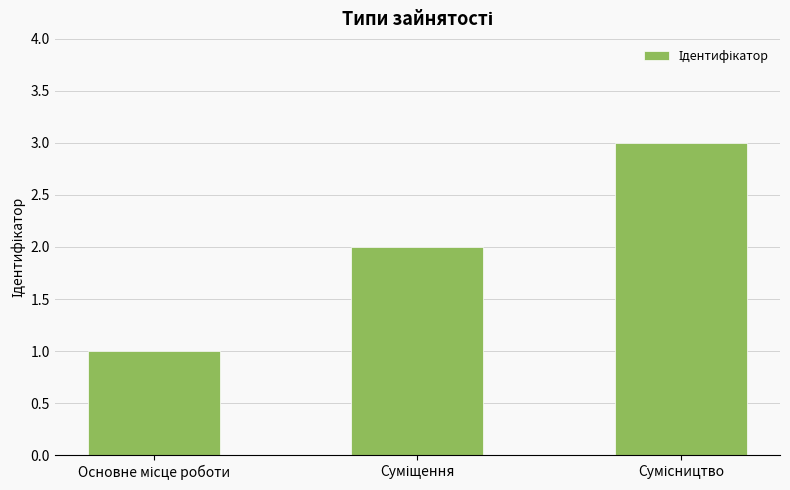

What is the sum of all values?

6